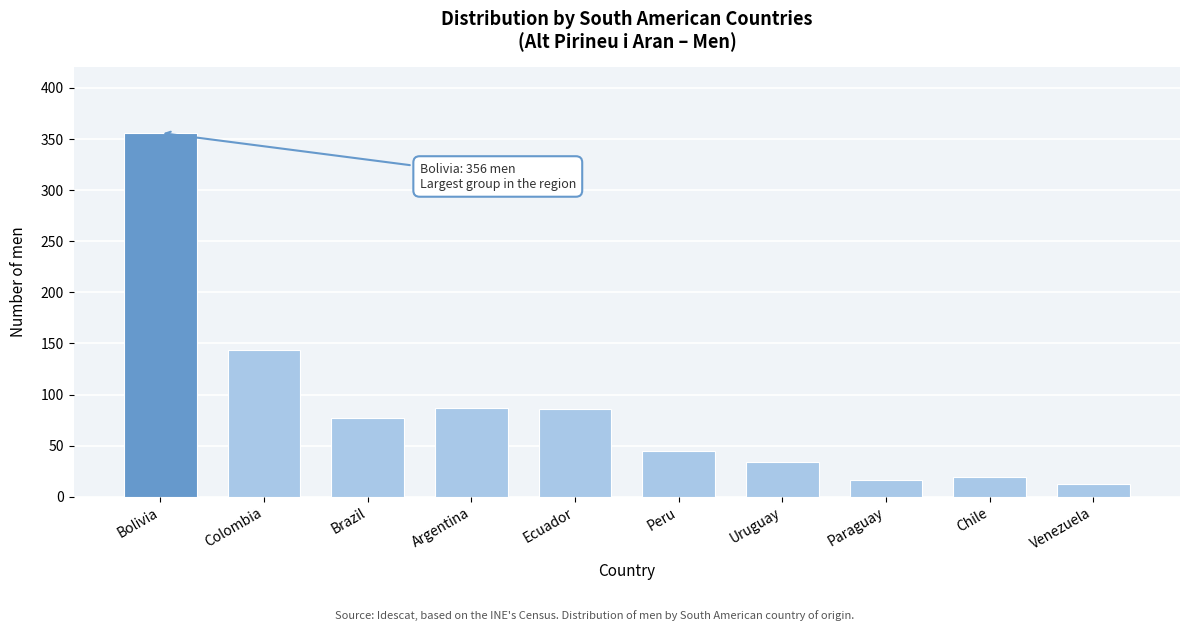

What is the sum of the values at Peru and Paraguay?

61